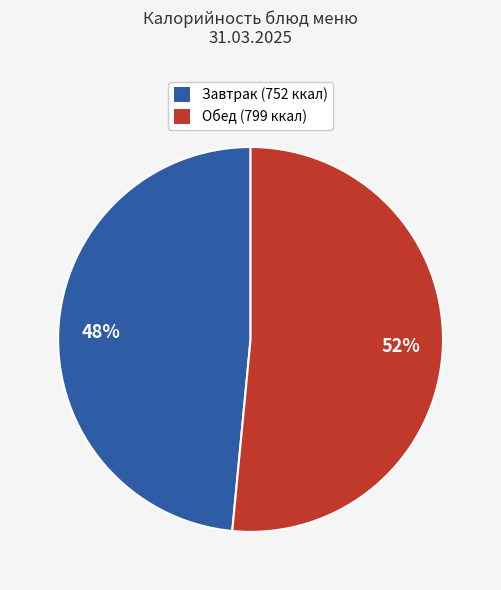

Count the number of slices in the pie.

2